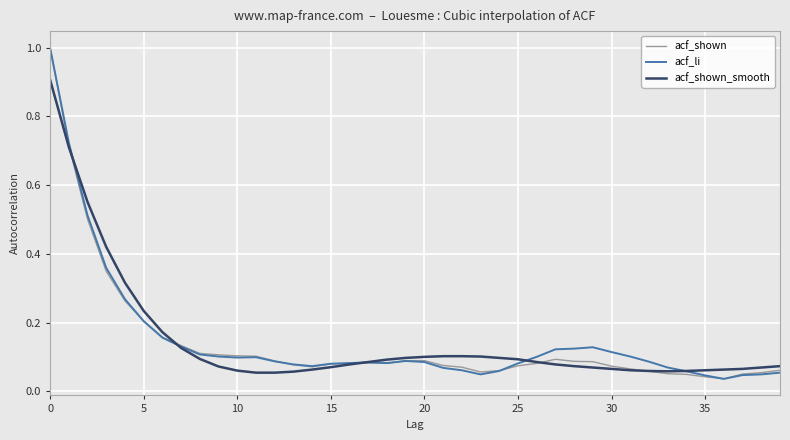

What are all the series names shown in the legend?

acf_shown, acf_li, acf_shown_smooth